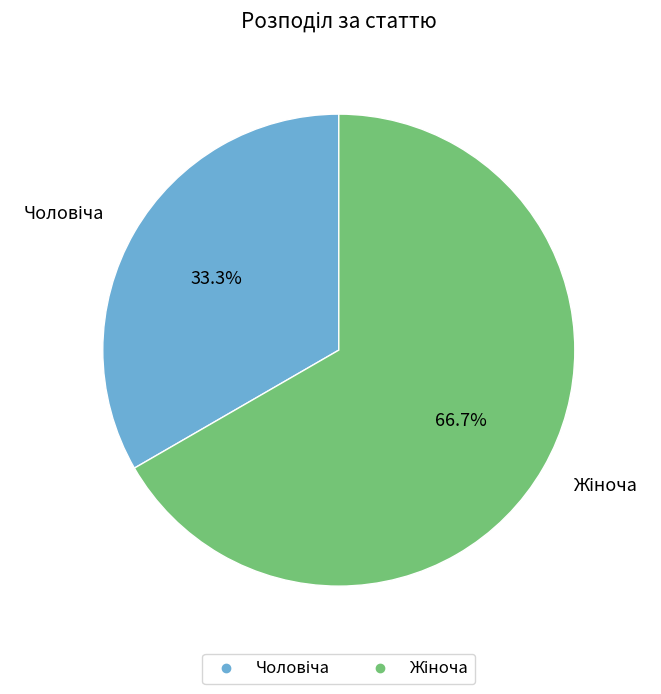

Does any single category account for the majority?

Yes